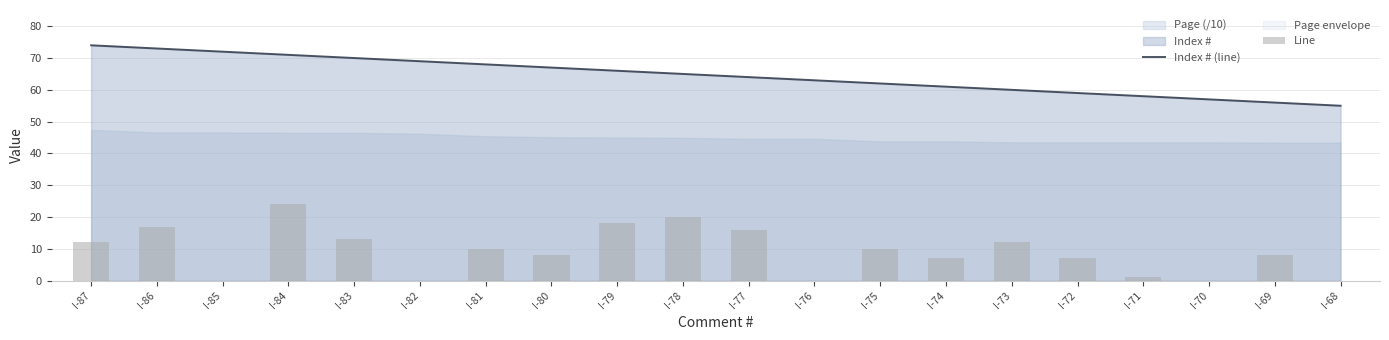

The Line series shows 3 at I-75. True or false?

False